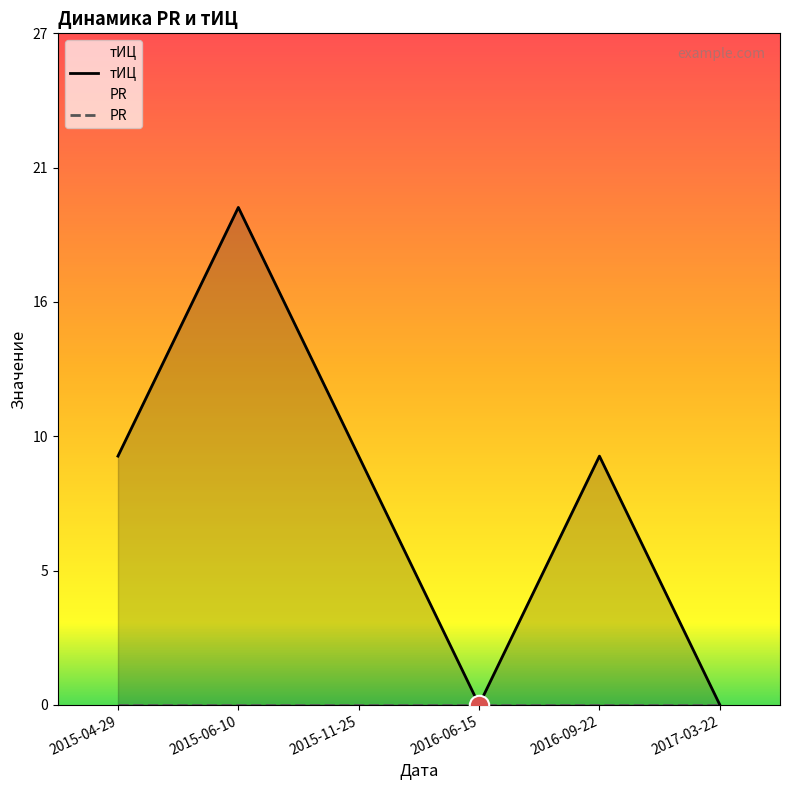

At which category does the data reach its first local peak?

2015-06-10